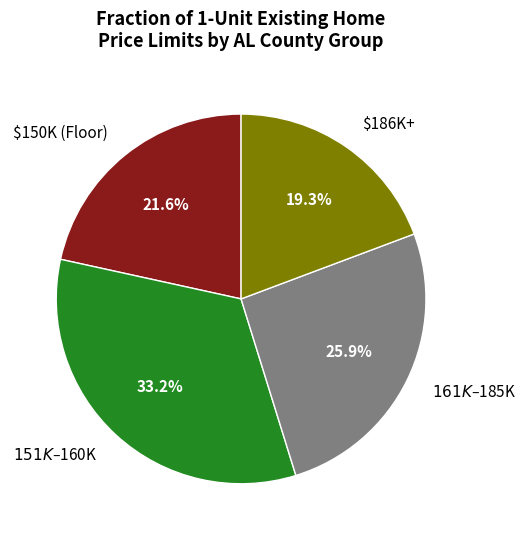

To the nearest percent, what is the average slice percentage?

25%